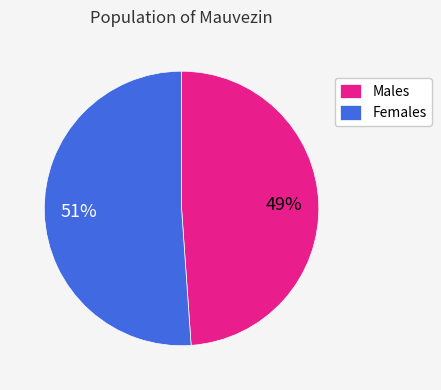

Combined, do Males and Females account for over 50%?

Yes